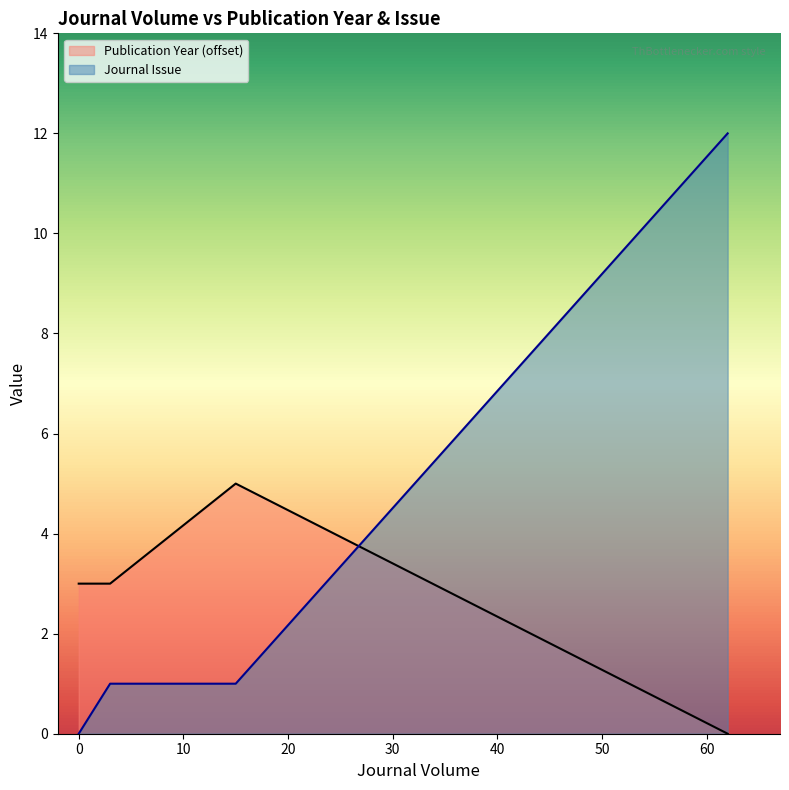

Where does the data first go above 1?

62